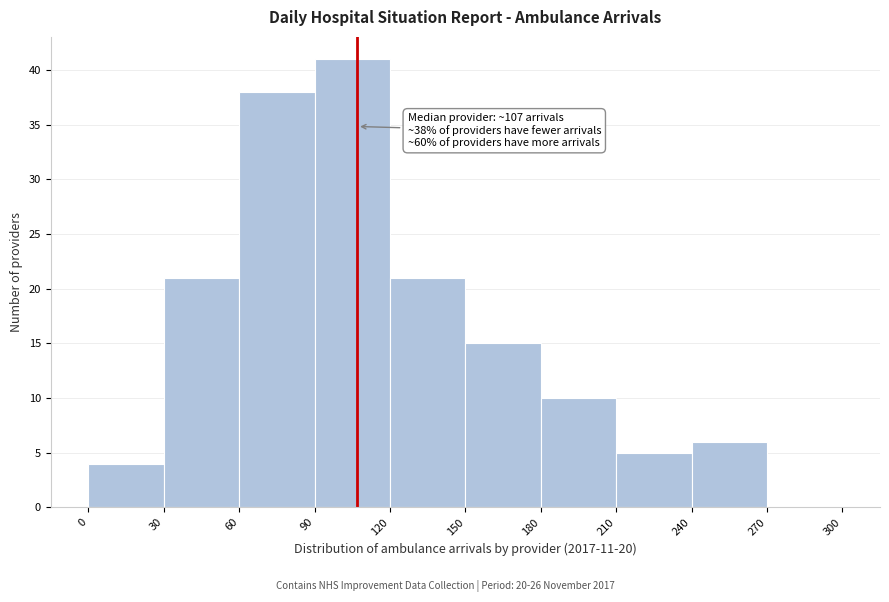

Which range on the x-axis has the tallest bar?

90 to 120